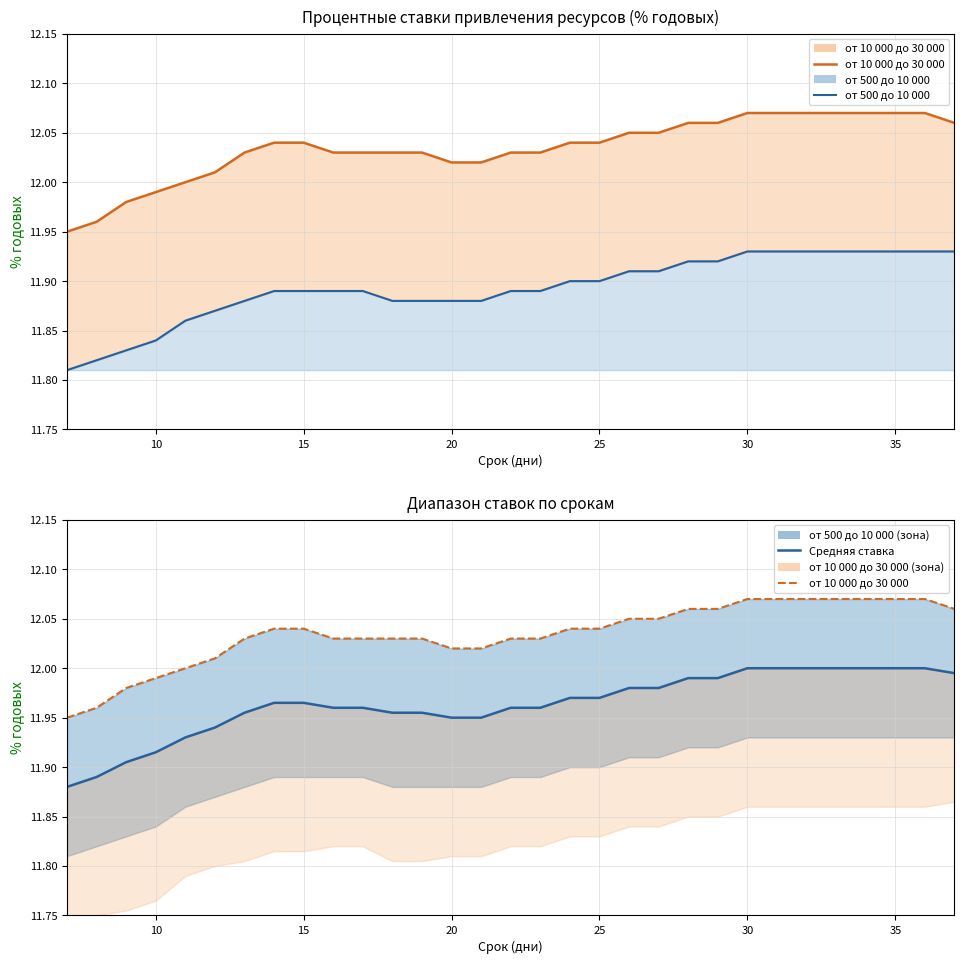

Count the number of data series in this chart.

4